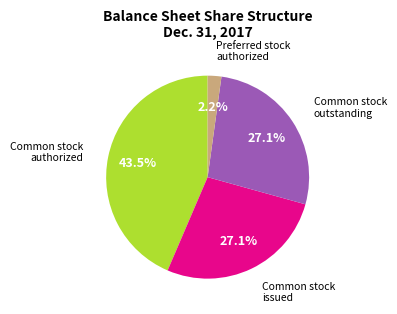

Is there a majority slice in this chart?

No